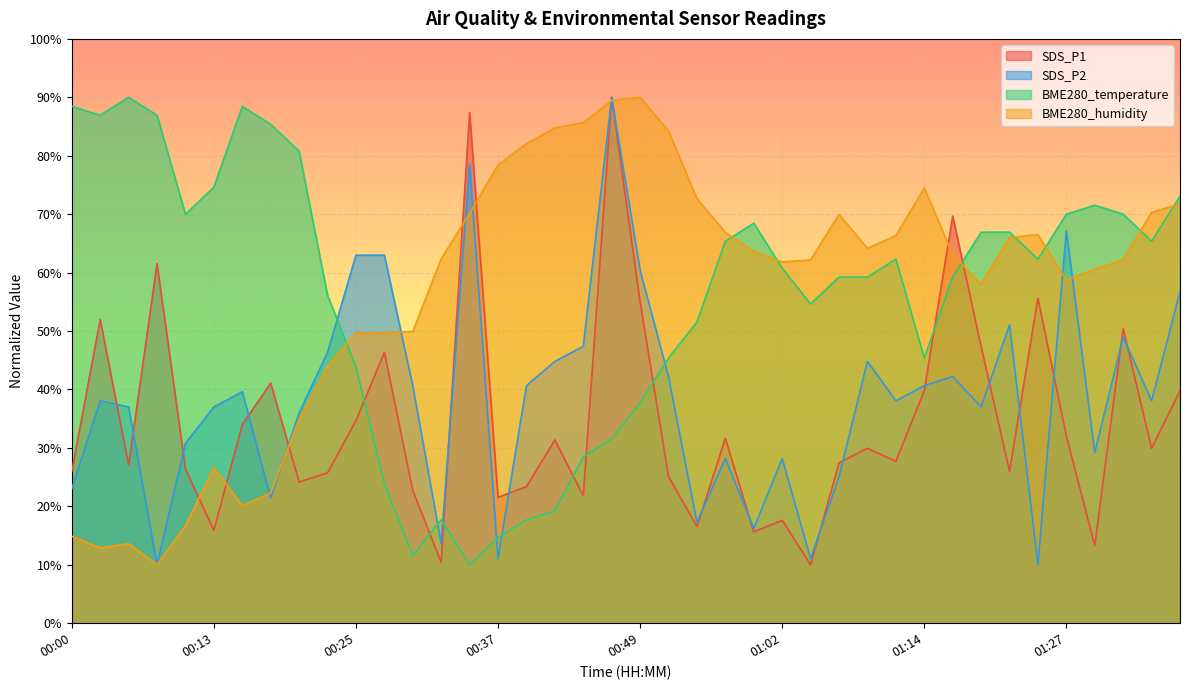

Rank the series by their maximum value, from lowest to highest.

SDS_P1, SDS_P2, BME280_temperature, BME280_humidity